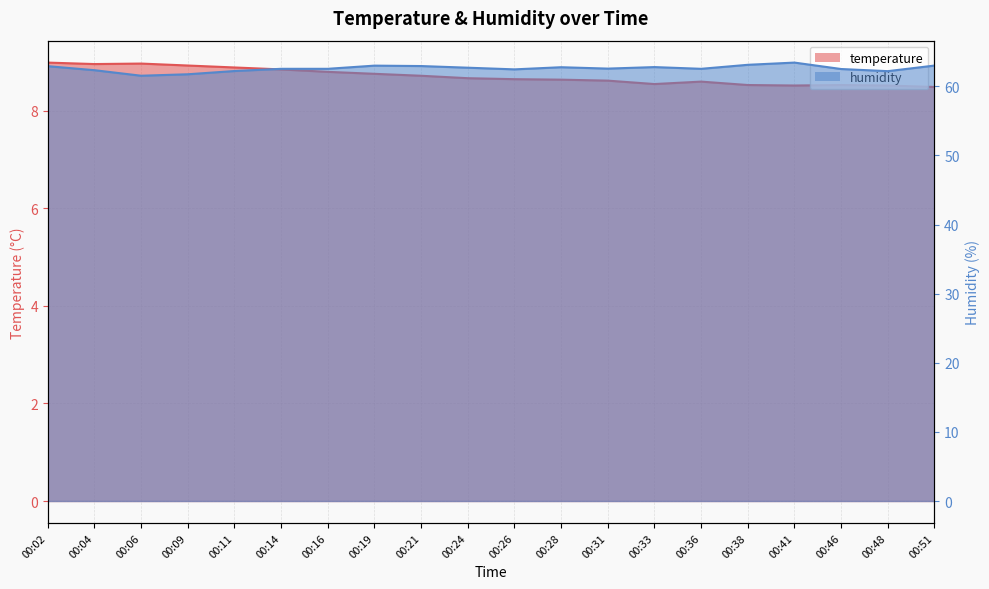

True or false: temperature and humidity cross at least once.

False